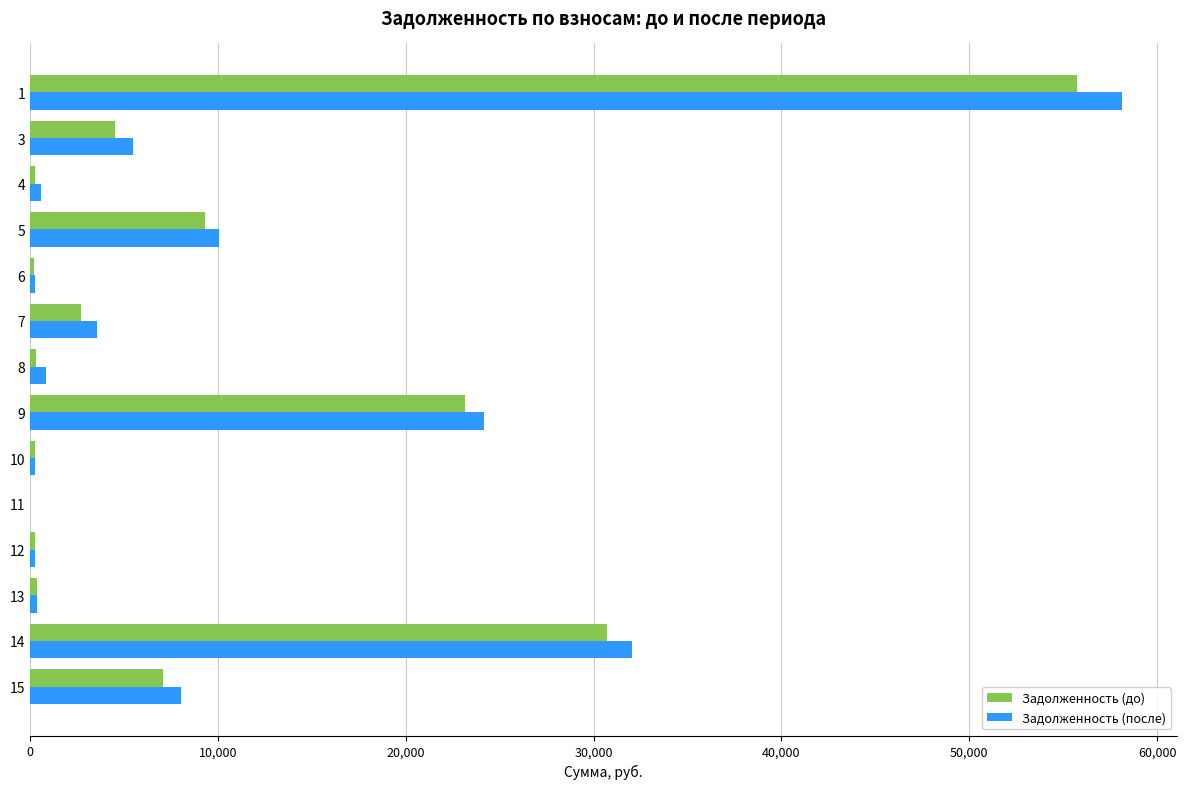

The value of Задолженность (до) at 15 is 2044.0. True or false?

False